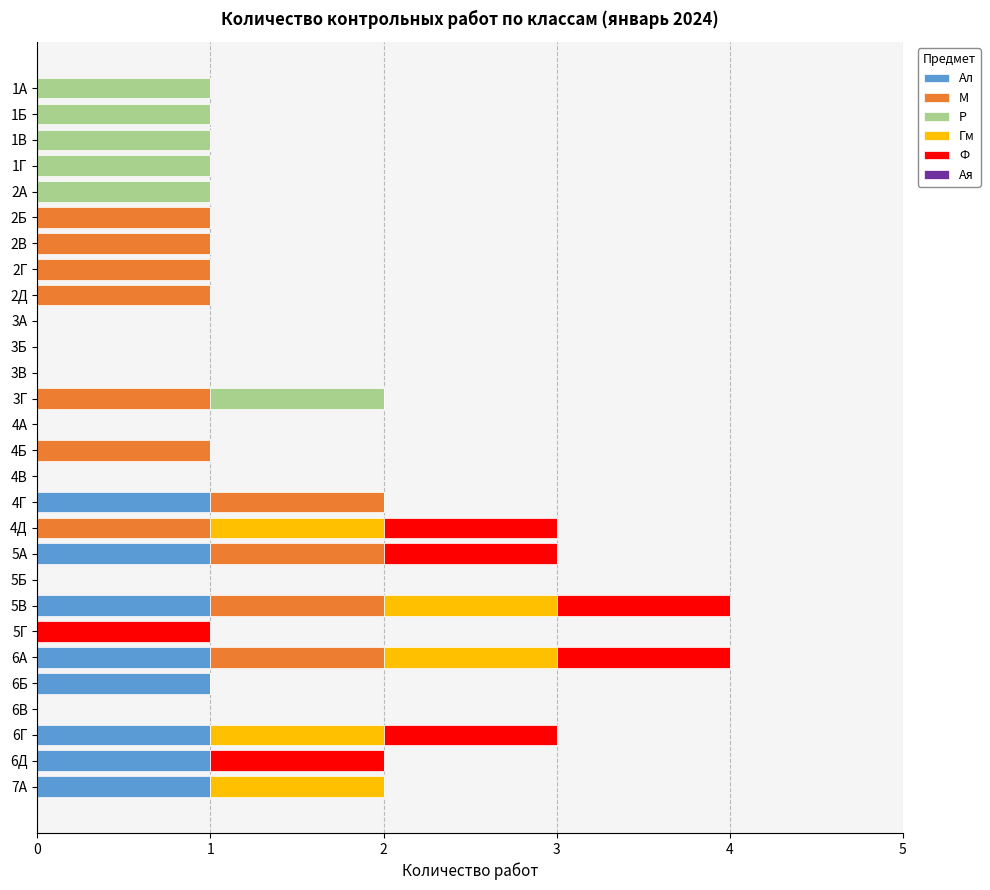

The Ал series shows 1 at 7А. True or false?

True